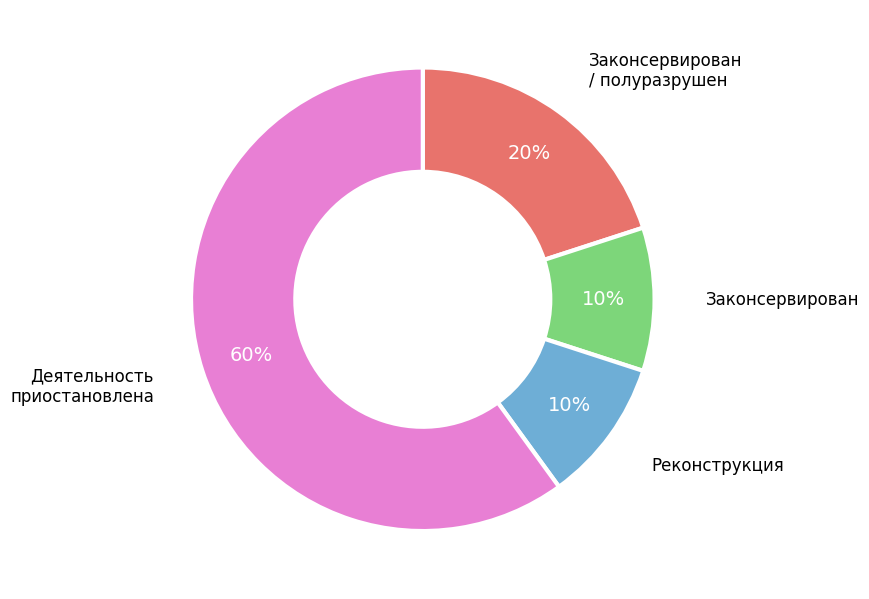

What is the ratio of the value at Законсервирован to the value at Реконструкция?

1.0